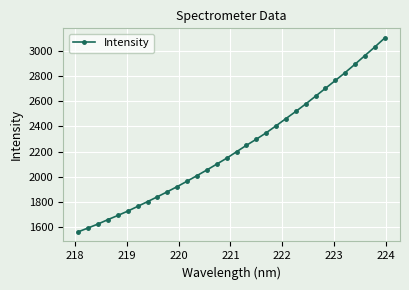

What is the minimum value shown in the chart?

1565.9